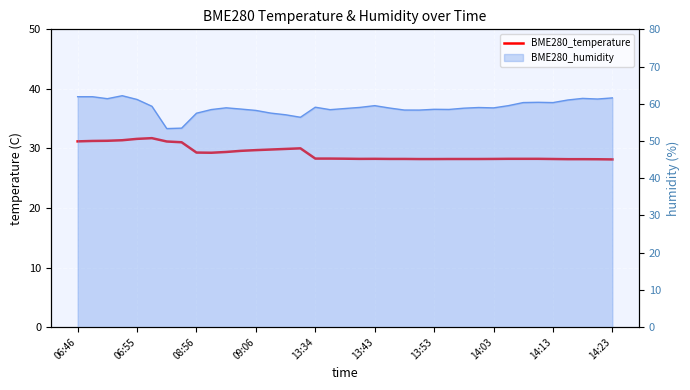

What is the sum of the values at 30 and 14:23?

57.5